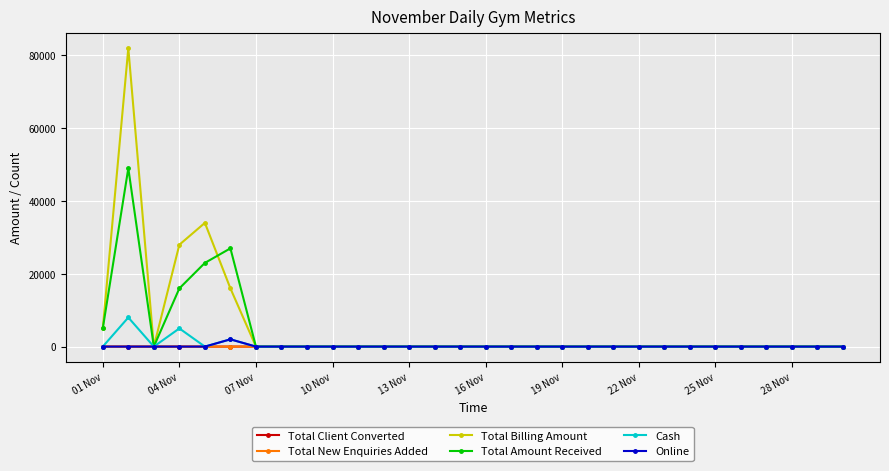

What is the greatest value displayed?

81995